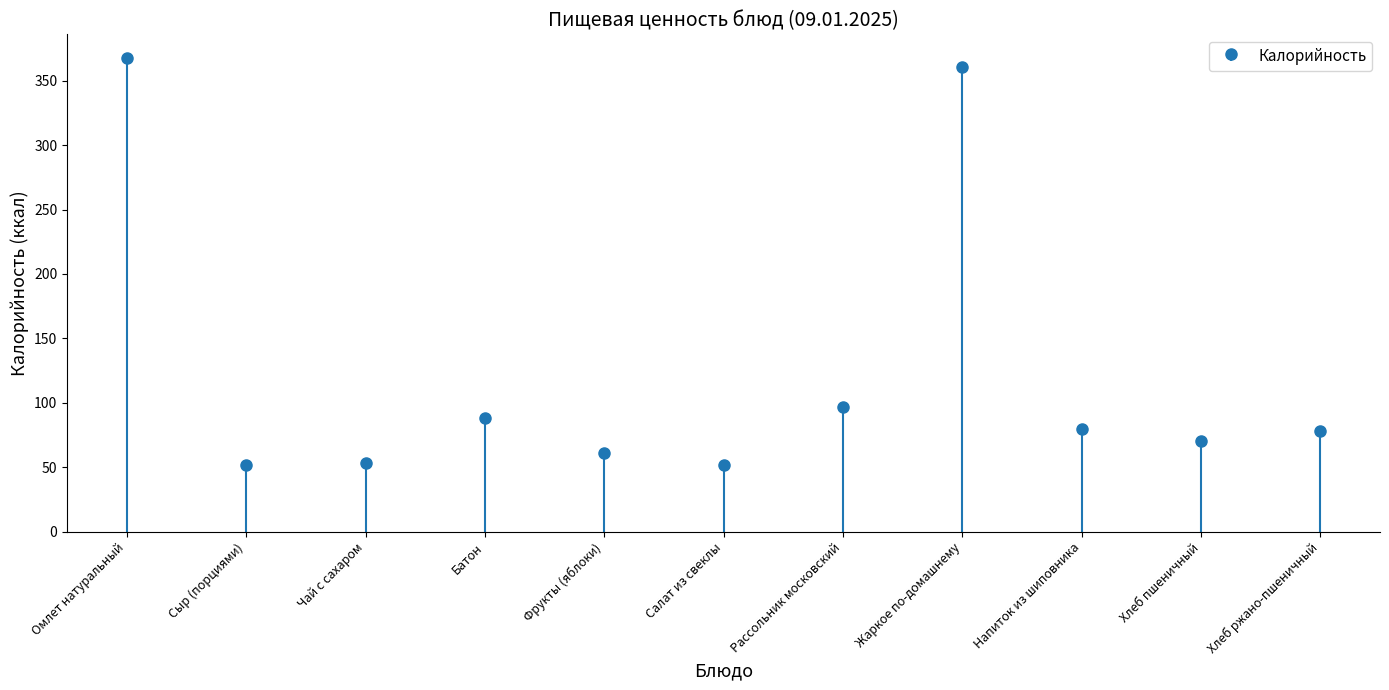

The Жиры series shows 5.3 at Рассольник московский. True or false?

False